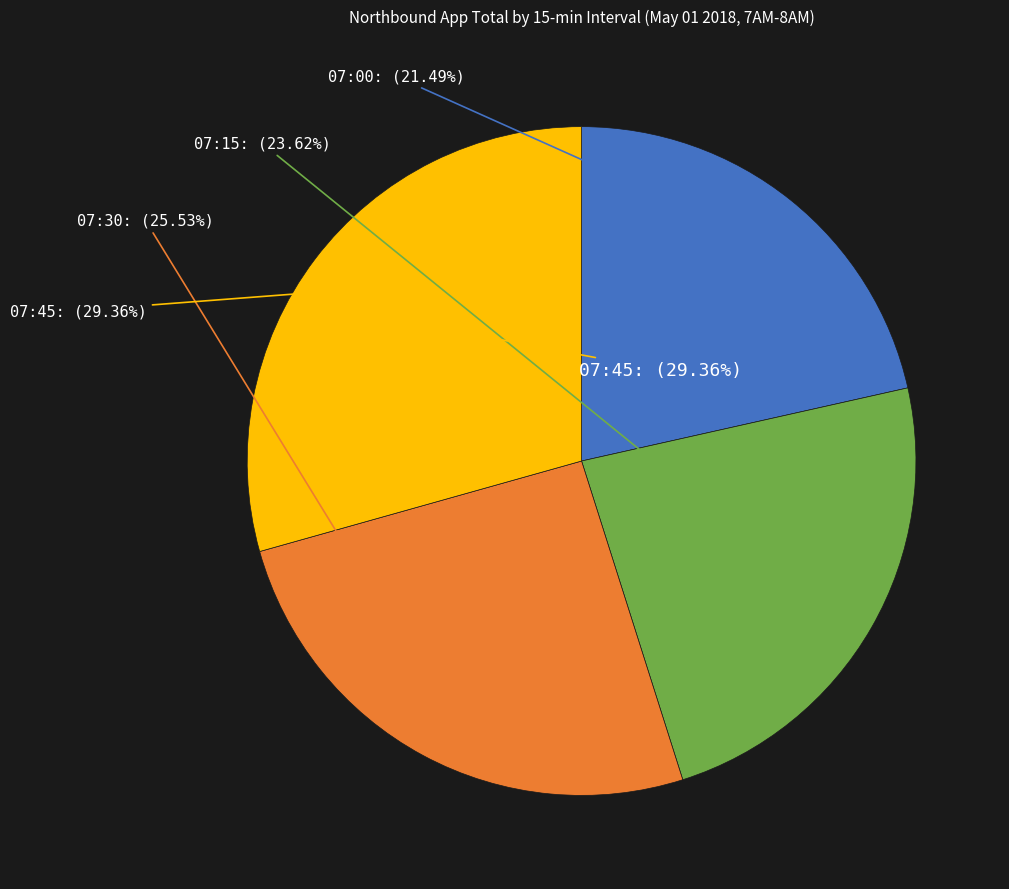

What is the change in value from 07:00 to 07:30?

+38